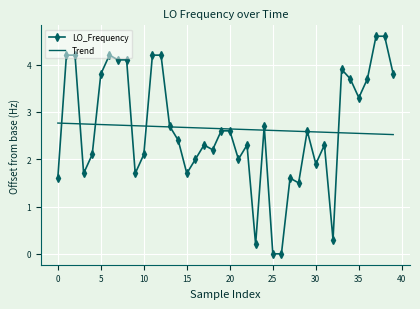

What is the greatest value displayed?

4.6